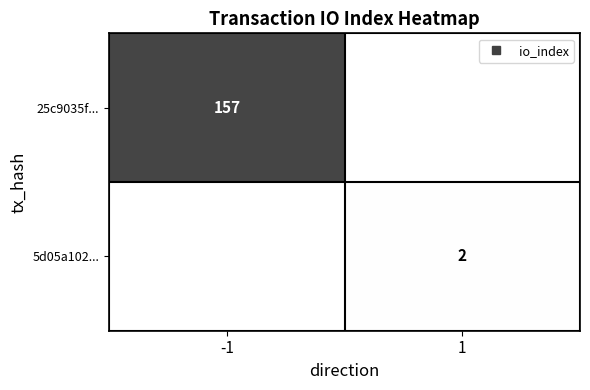

How many positive values does the 25c9035f... series have?

1